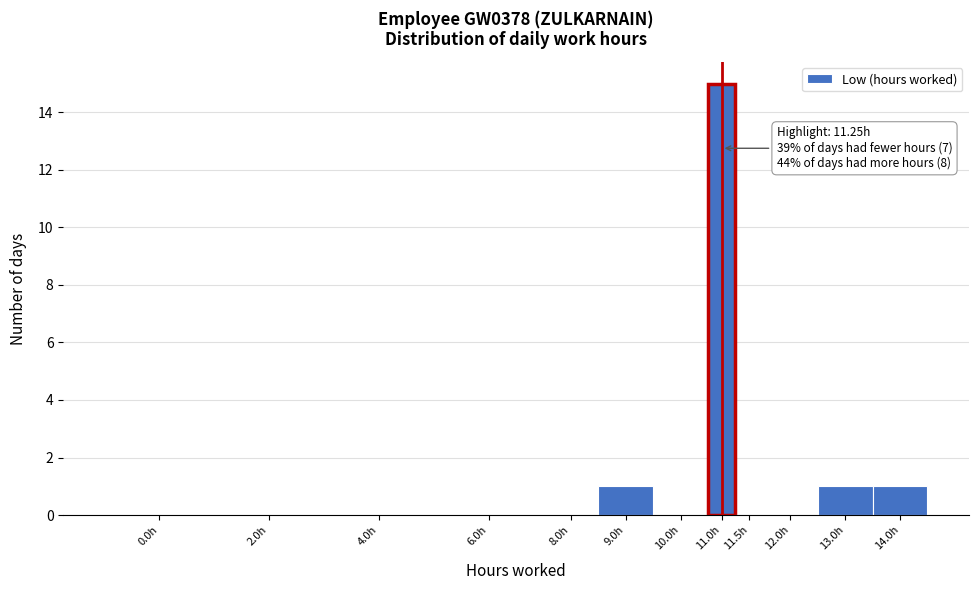

Reading left to right, extract all data points from this chart.

0.0h=0	2.0h=0	4.0h=0	6.0h=0	8.0h=0	9.0h=1	10.0h=0	11.0h=15	11.5h=0	12.0h=0	13.0h=1	14.0h=1